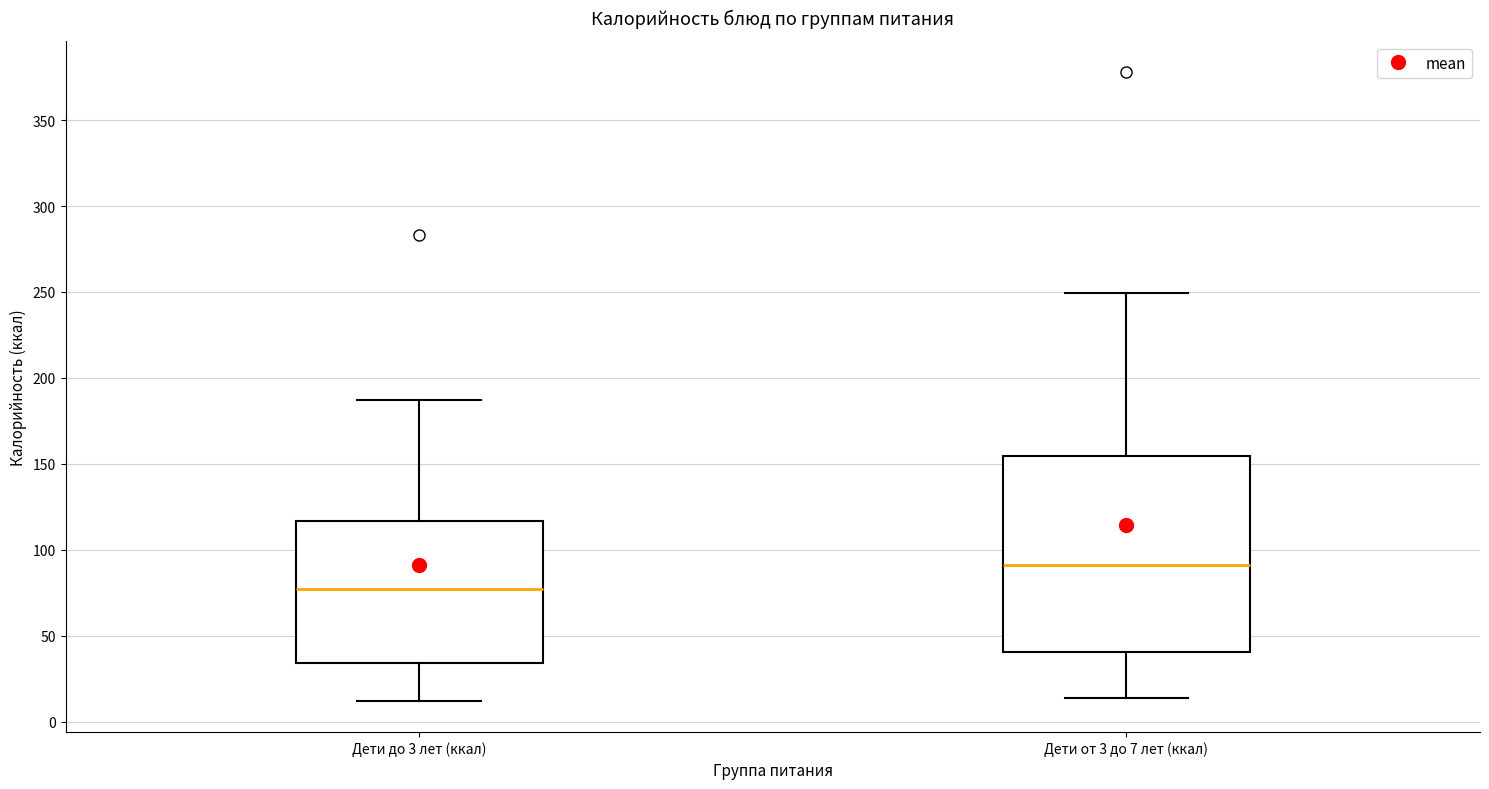

Reading left to right, transcribe this box plot: for each box, give where its median line is, the range the box spans, and where its two whiskers end, as read against the y-axis. The values are not printed on the chart, so give them approximately, as read against the axis.

Дети до 3 лет (ккал): median 75, box 35 to 115, whiskers 10 to 185
Дети от 3 до 7 лет (ккал): median 90, box 40 to 155, whiskers 15 to 250